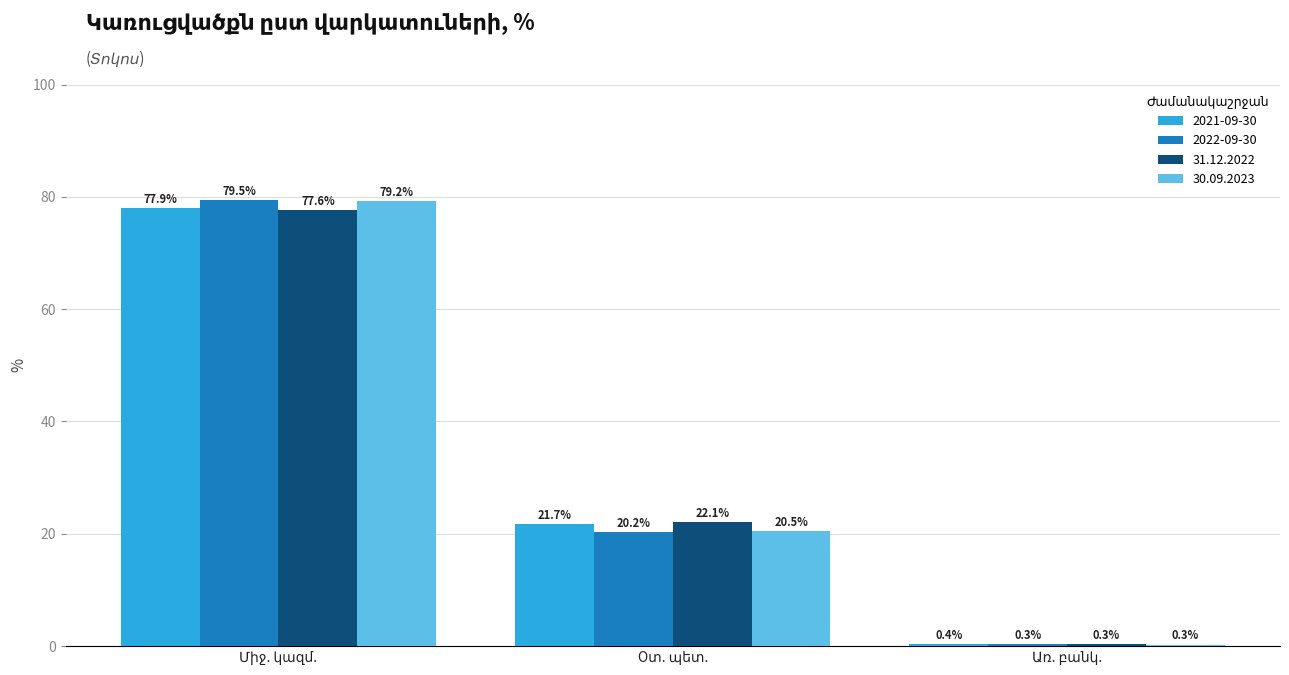

What is the maximum value shown in the chart?

79.5